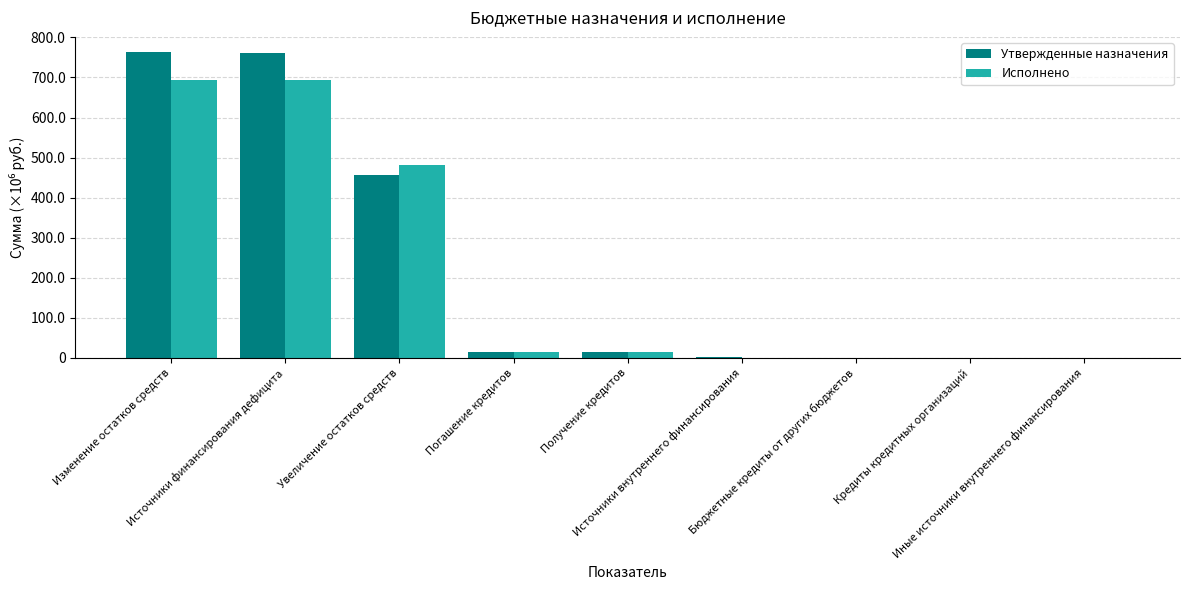

Are the bars horizontal?

No